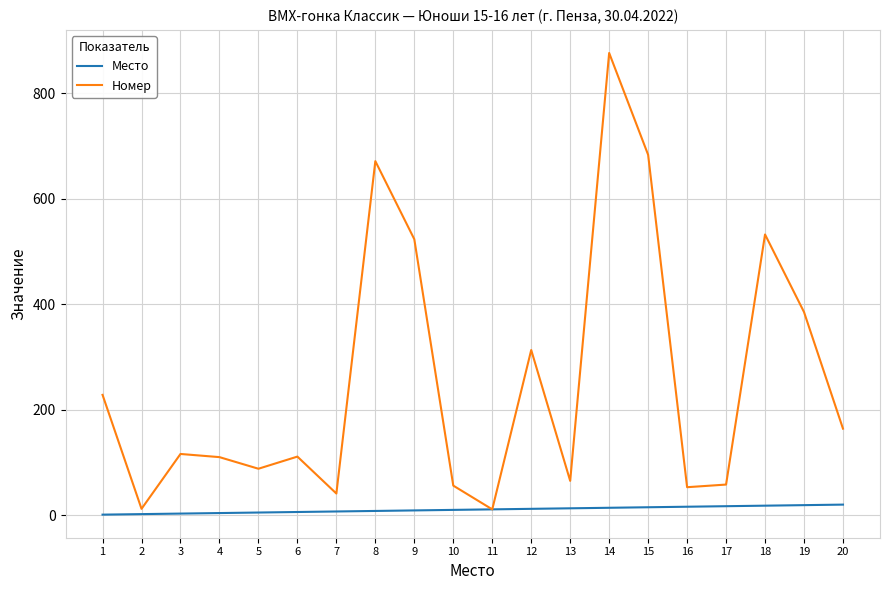

At which category is the sum across all series the highest?

14